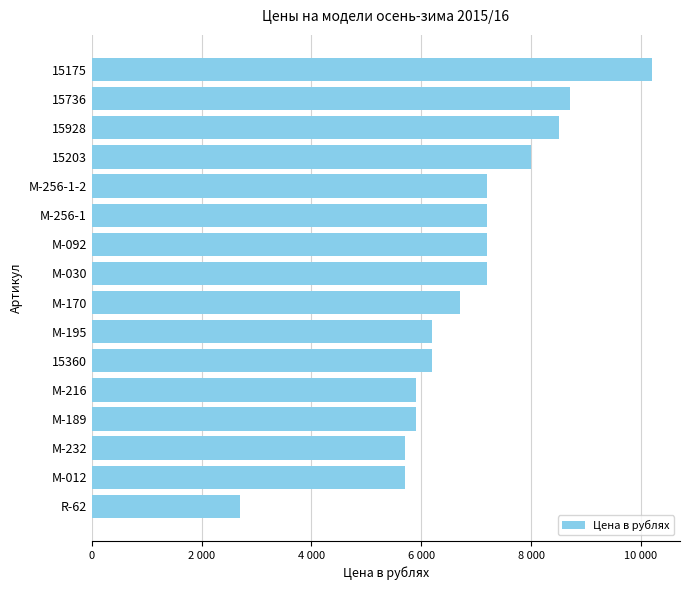

Are the bars horizontal?

Yes